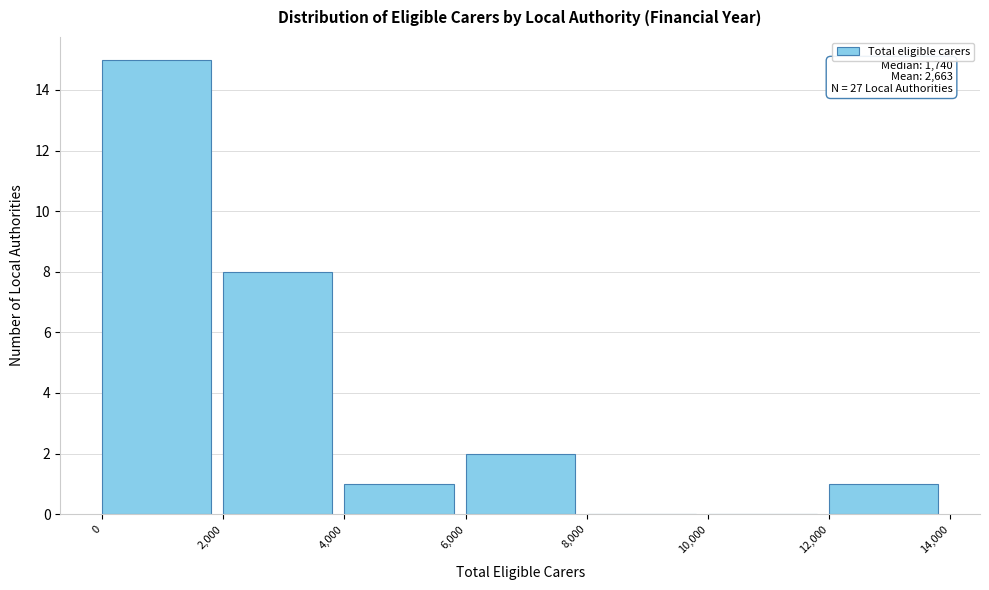

Which range on the x-axis has the tallest bar?

0 to 2,000